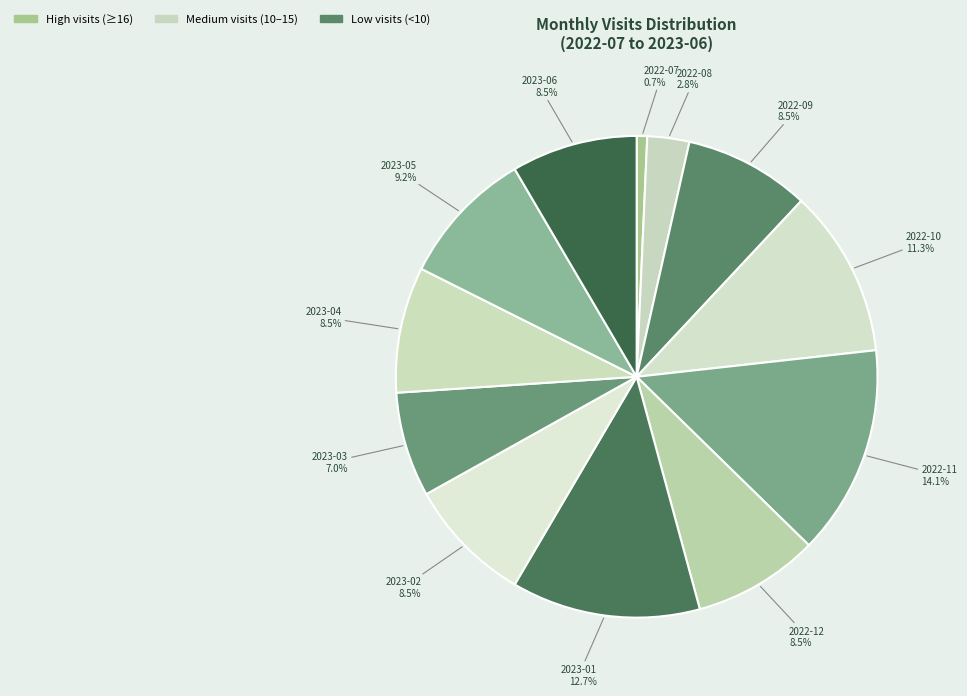

What portion of the pie excludes 2023-01?

87.3%